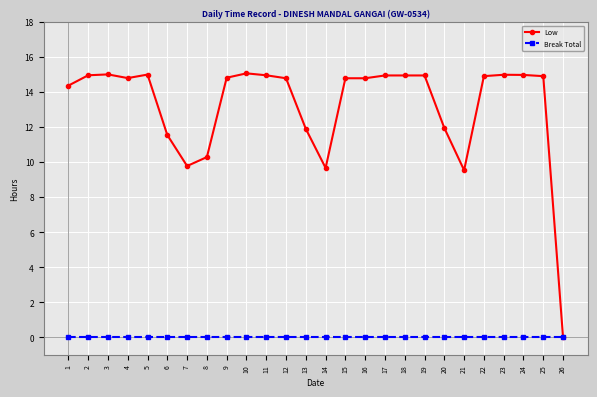

How many positive values does the Low series have?

25